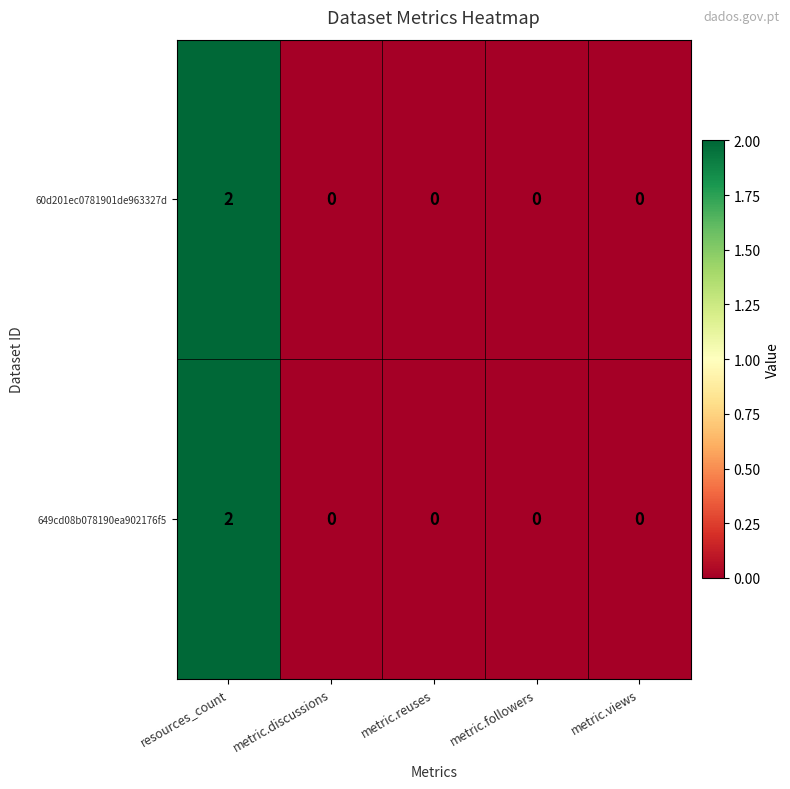

The 60d201ec0781901de963327d series shows 3 at resources_count. True or false?

False